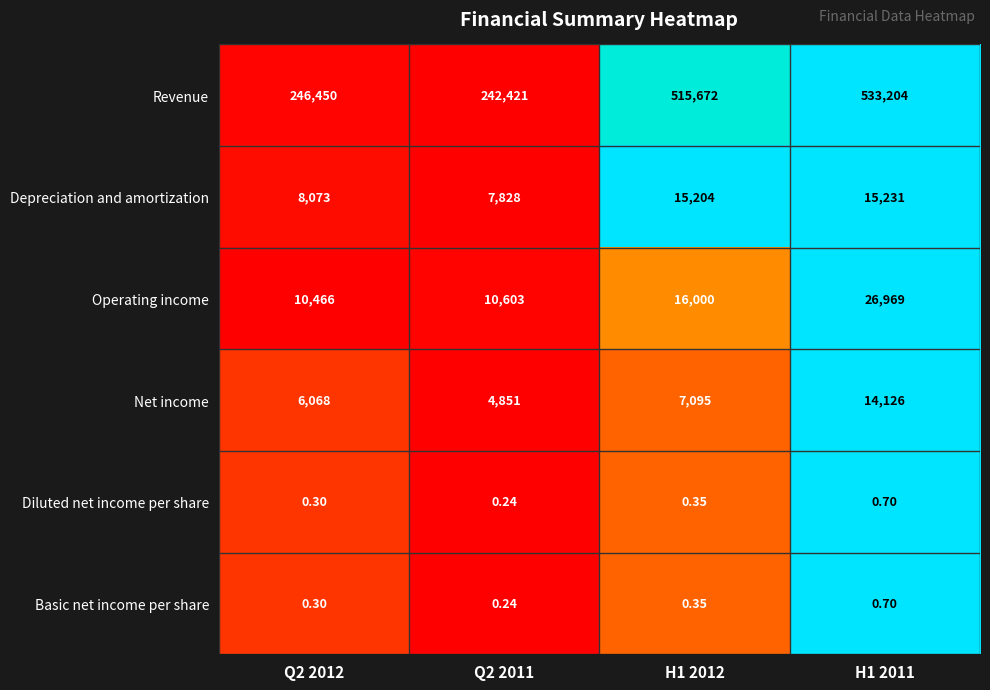

Between Q2 2012 and H1 2011, which series saw the biggest shift?

Revenue